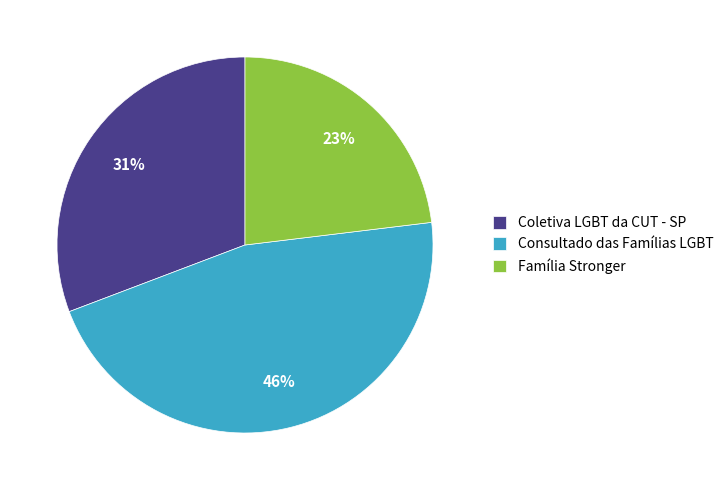

What percentage is the Coletiva LGBT da CUT - SP slice, to the nearest percent?

31%